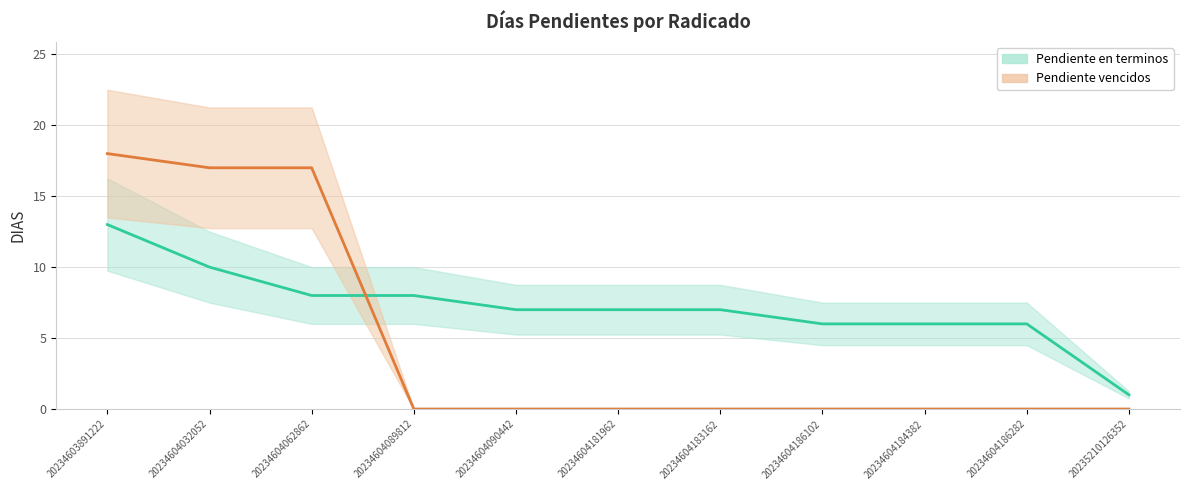

After their last crossing, which series has the higher values: Pendiente vencidos or Pendiente en terminos?

Pendiente en terminos